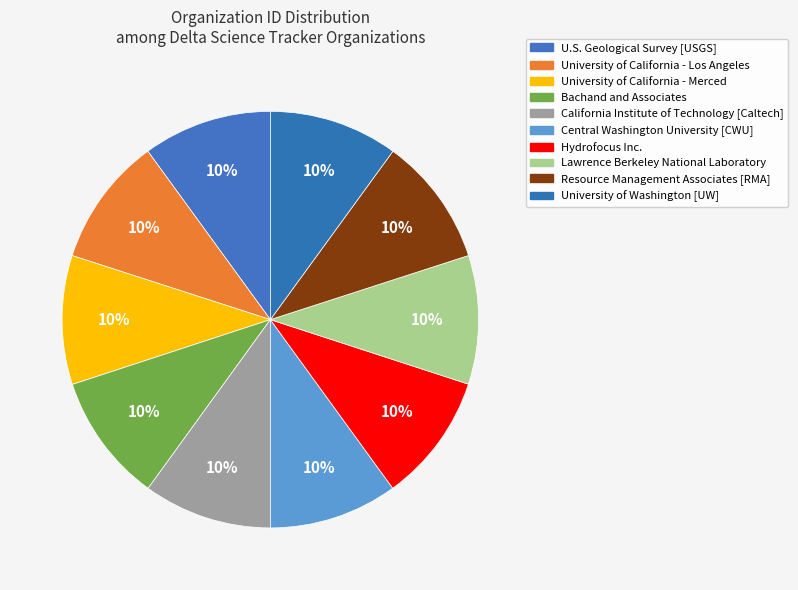

Is there any slice that represents more than half of the pie?

No